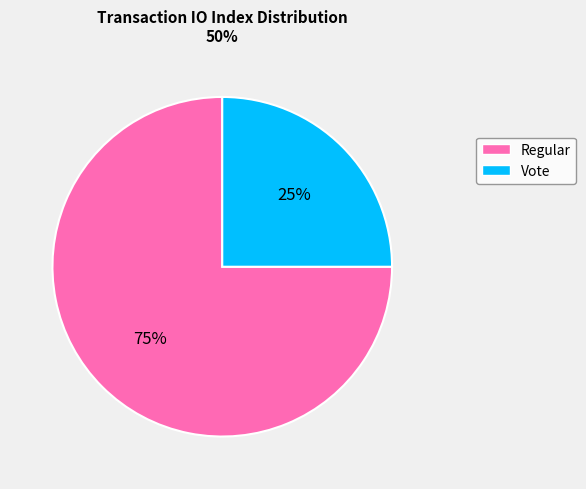

How many slices are in this pie chart?

2